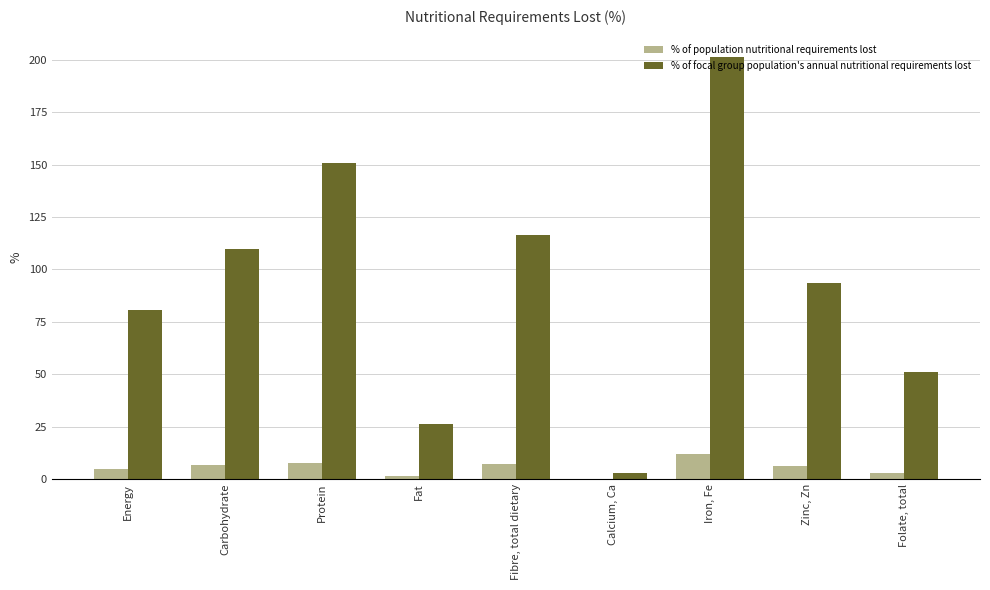

What is the sum of the % of focal group population's annual nutritional requirements lost values at Energy and Zinc, Zn?

174.3